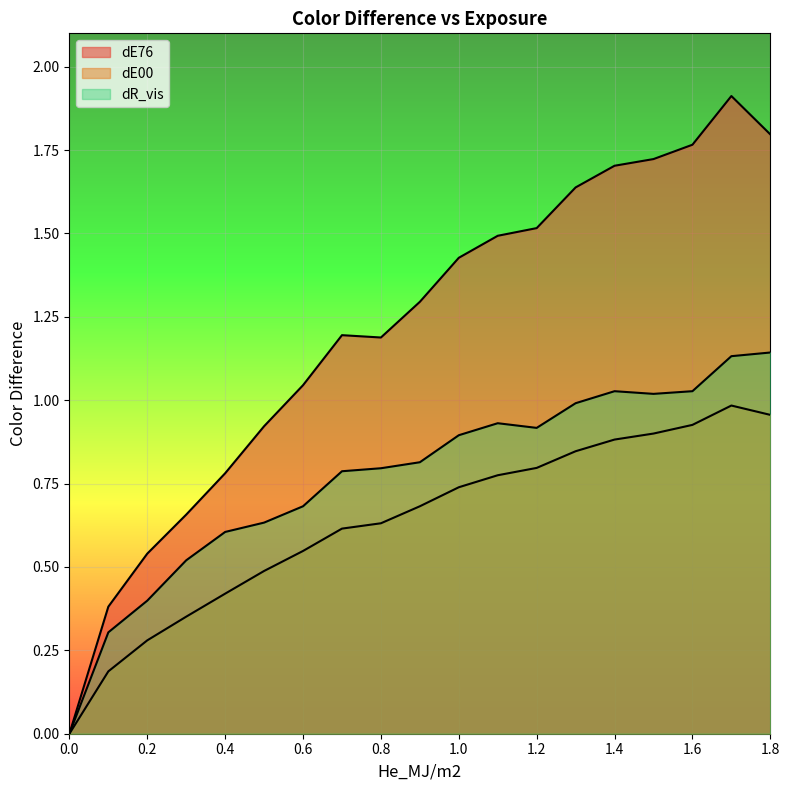

Reading left to right, transcribe all the data shown in this chart.

dE76: 0.0	0.4	0.5	0.7	0.8	0.9	1.0	1.2	1.2	1.3	1.4	1.5	1.5	1.6	1.7	1.7	1.8	1.9	1.8
dE00: 0.0	0.2	0.3	0.4	0.4	0.5	0.5	0.6	0.6	0.7	0.7	0.8	0.8	0.8	0.9	0.9	0.9	1.0	1.0
dR_vis: 0.0	0.3	0.4	0.5	0.6	0.6	0.7	0.8	0.8	0.8	0.9	0.9	0.9	1.0	1.0	1.0	1.0	1.1	1.1